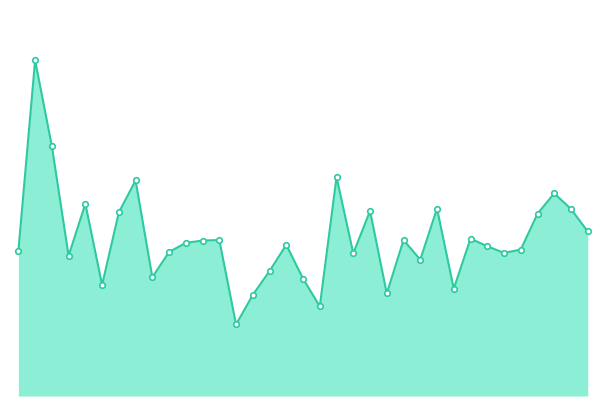

What is the label of the 23rd point from the left?

2011-11